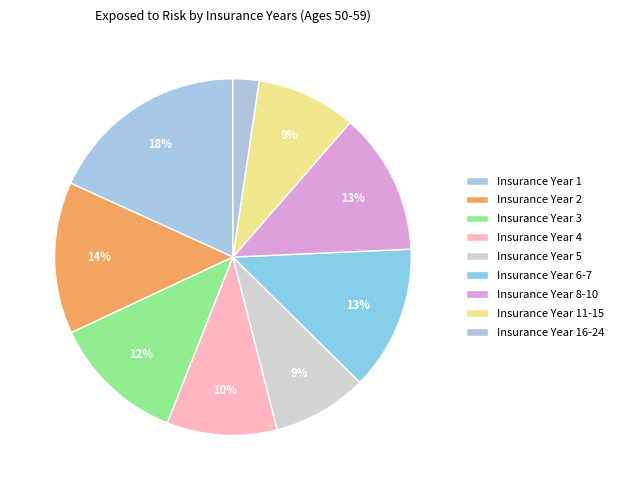

Does any single category account for the majority?

No